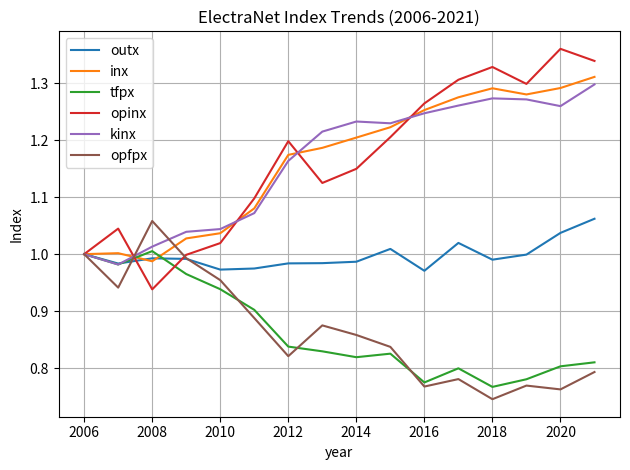

What are all the series names shown in the legend?

outx, inx, tfpx, opinx, kinx, opfpx